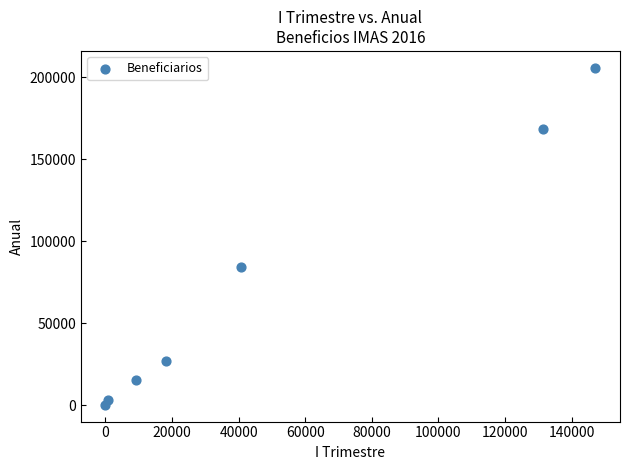

What is the range of X values (max minus min)?

147169